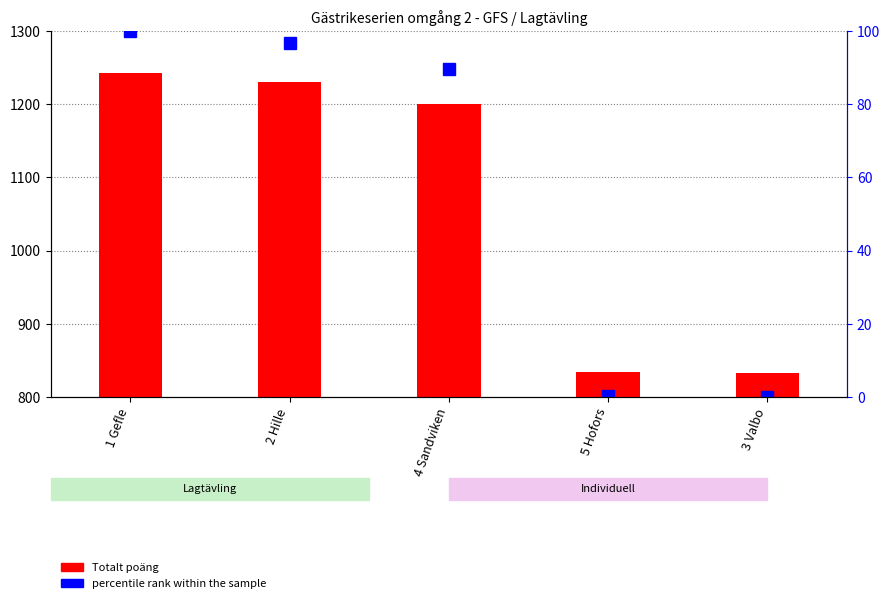

Reading right to left, list all the values displayed in this chart.

Totalt poäng: 3 Valbo=833.1	5 Hofors=834.3	4 Sandviken=1200.4	2 Hille=1229.8	1 Gefle=1242.8
percentile rank within the sample: 3 Valbo=0.0	5 Hofors=0.3	4 Sandviken=89.7	2 Hille=96.8	1 Gefle=100.0